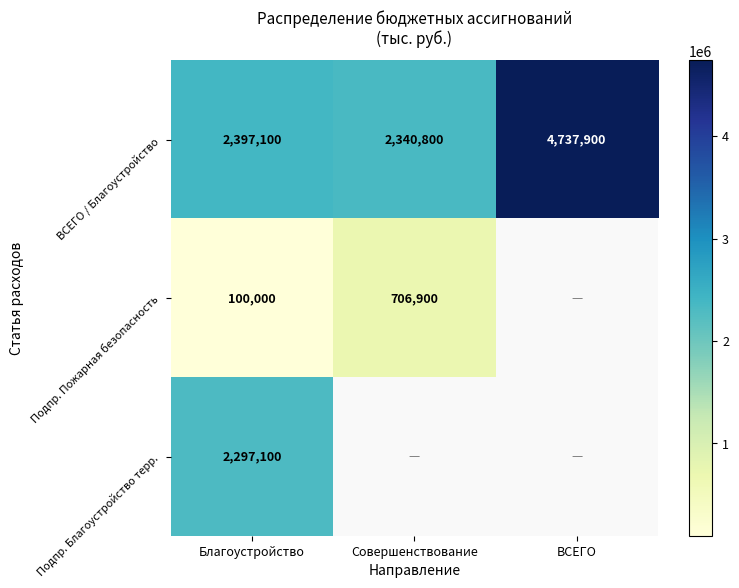

What is the total value across all series at Благоустройство?

4794200